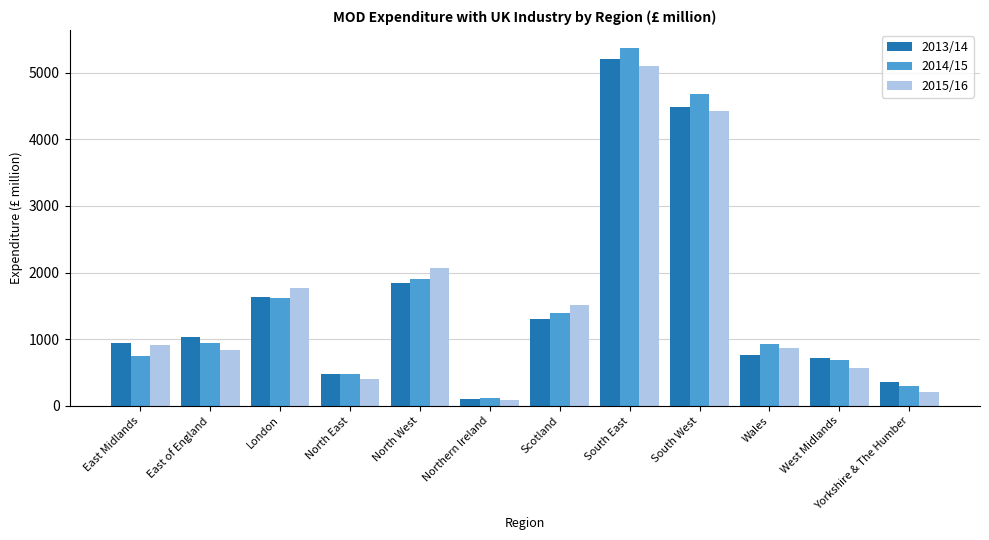

What is the average value of the 2013/14 series?

1573